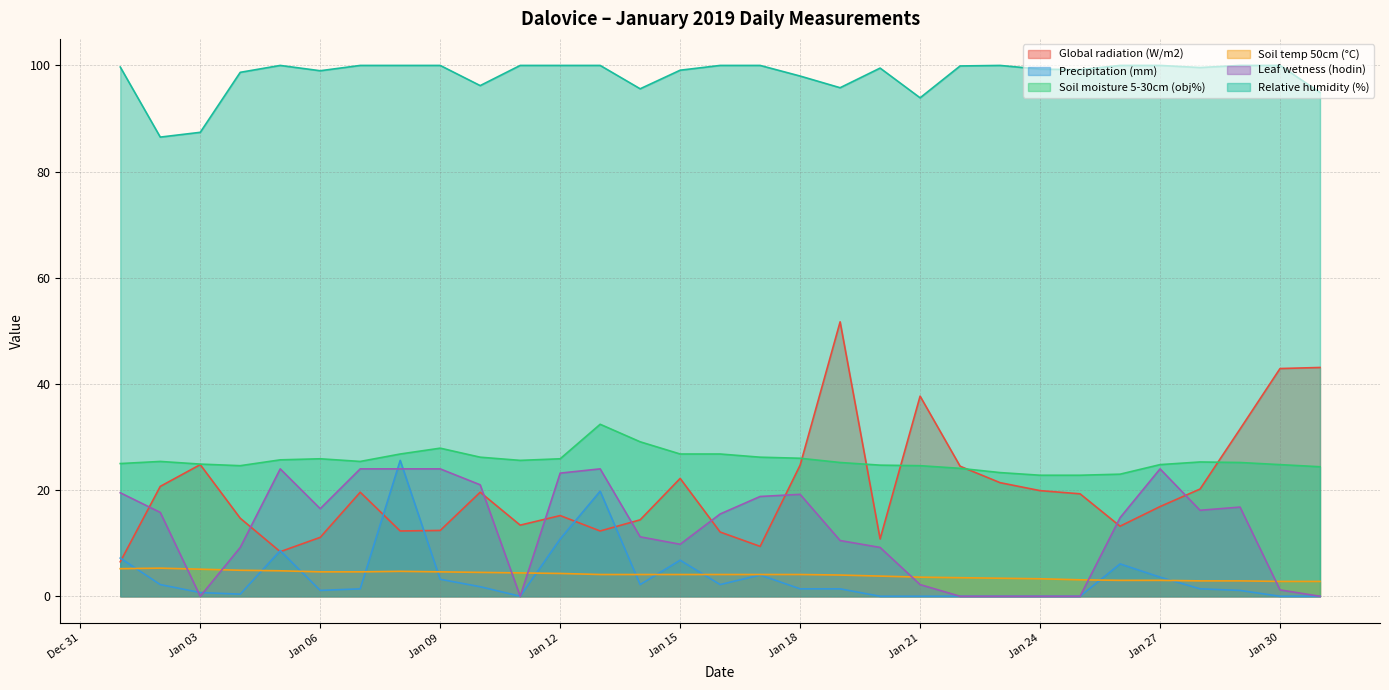

Is the value of Relative humidity (%) at Jan 12 greater than the value of Global radiation (W/m2) at Jan 27?

Yes